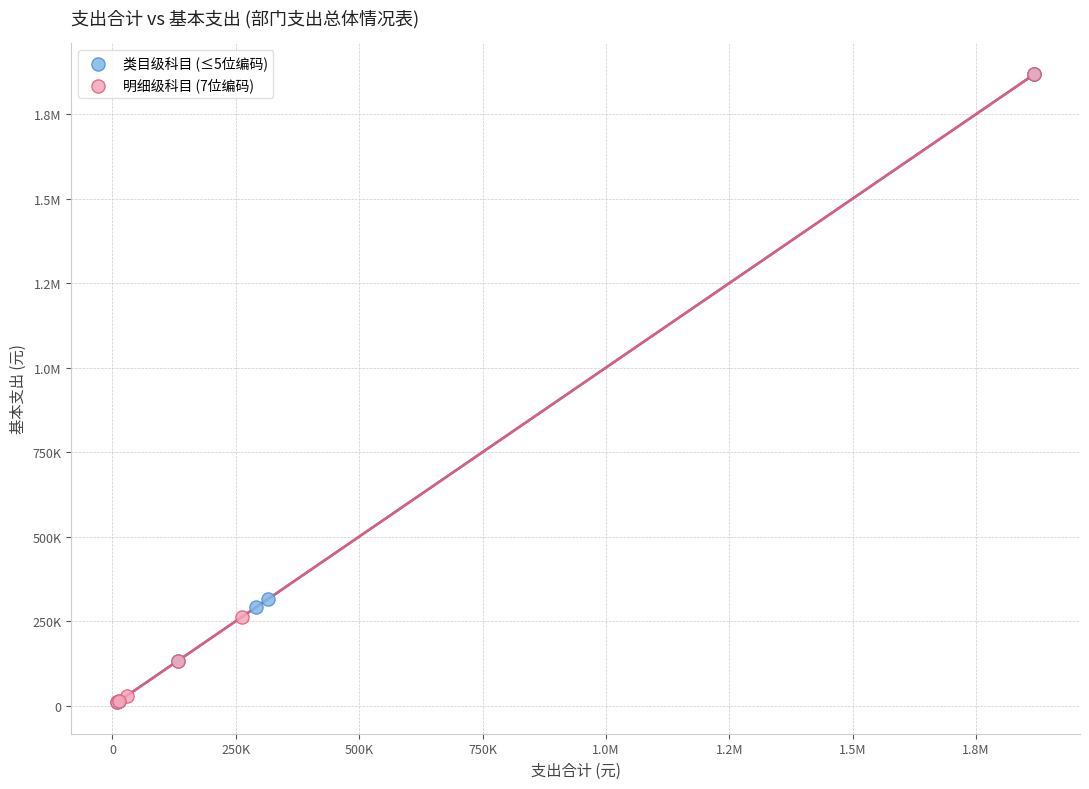

What are all the series names shown in the legend?

类目级科目 (≤5位编码), 明细级科目 (7位编码)